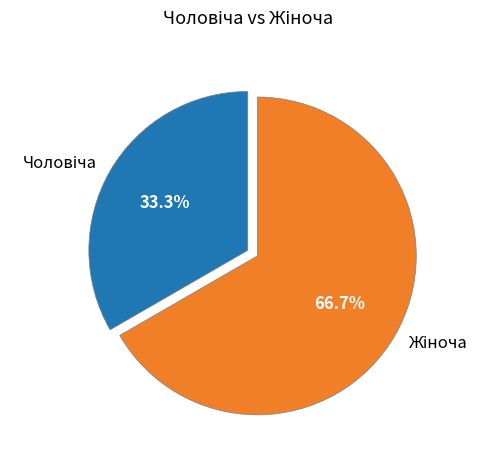

Count the number of slices in the pie.

2